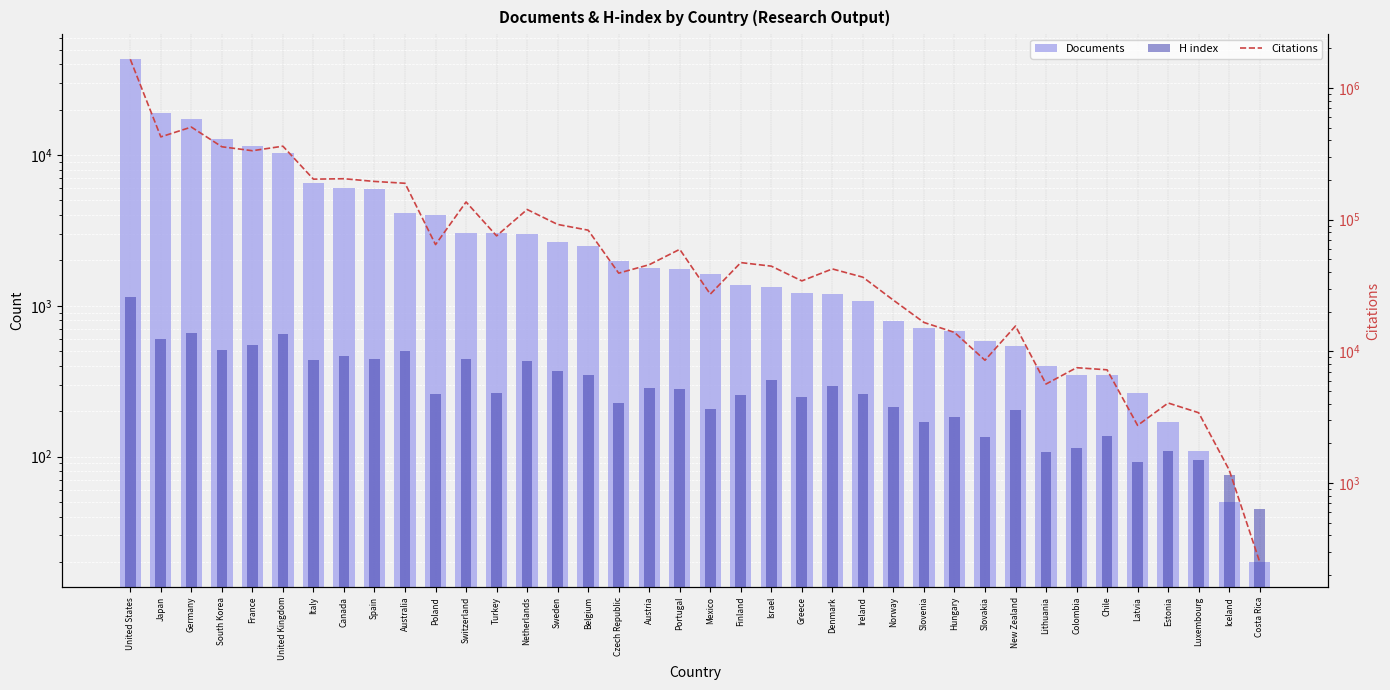

What is the smallest value displayed?

20